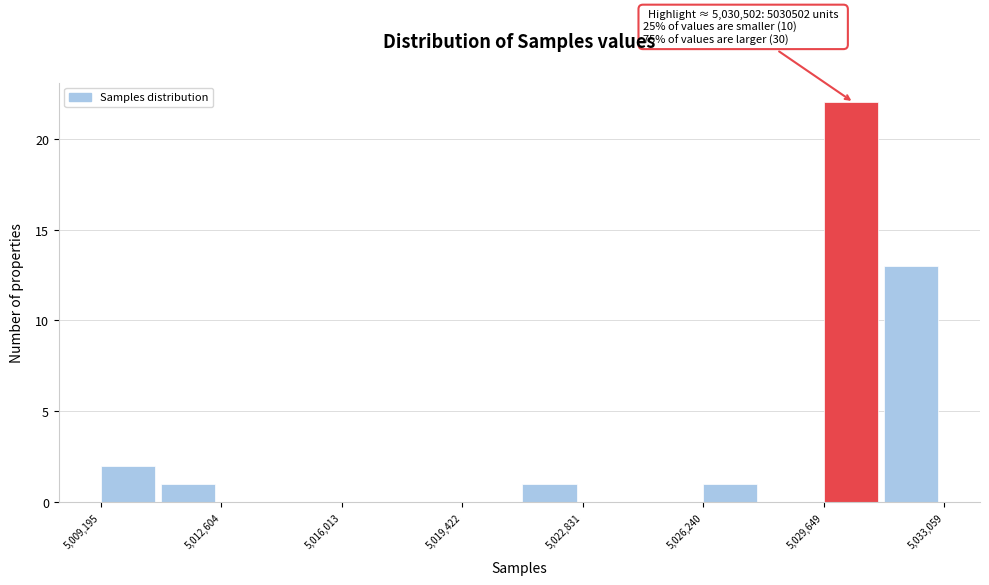

Read against the x-axis, roughly where is the centre of the tallest bar?

5030500